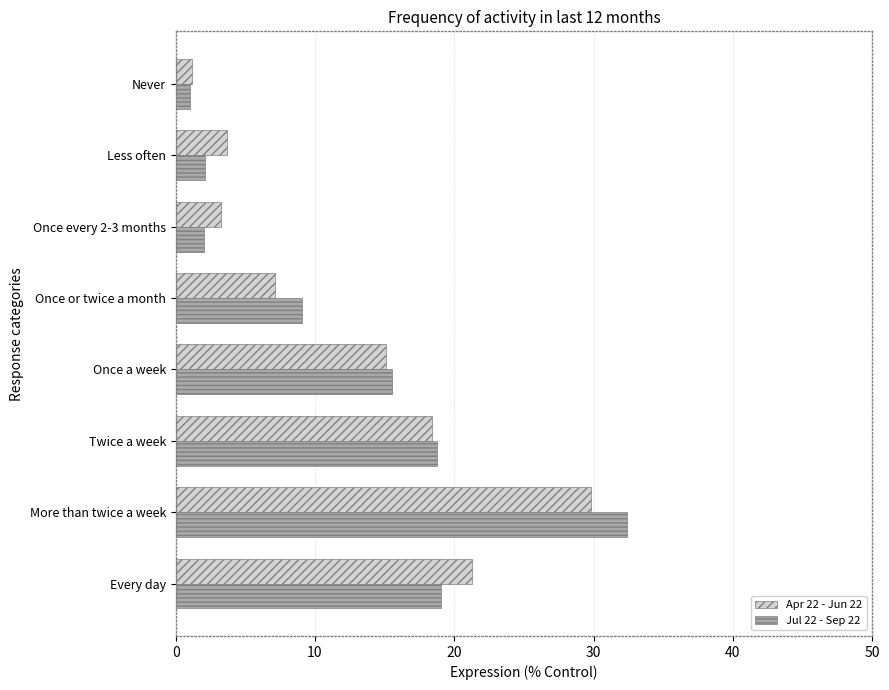

At which label does Apr 22 - Jun 22 reach its minimum?

Never